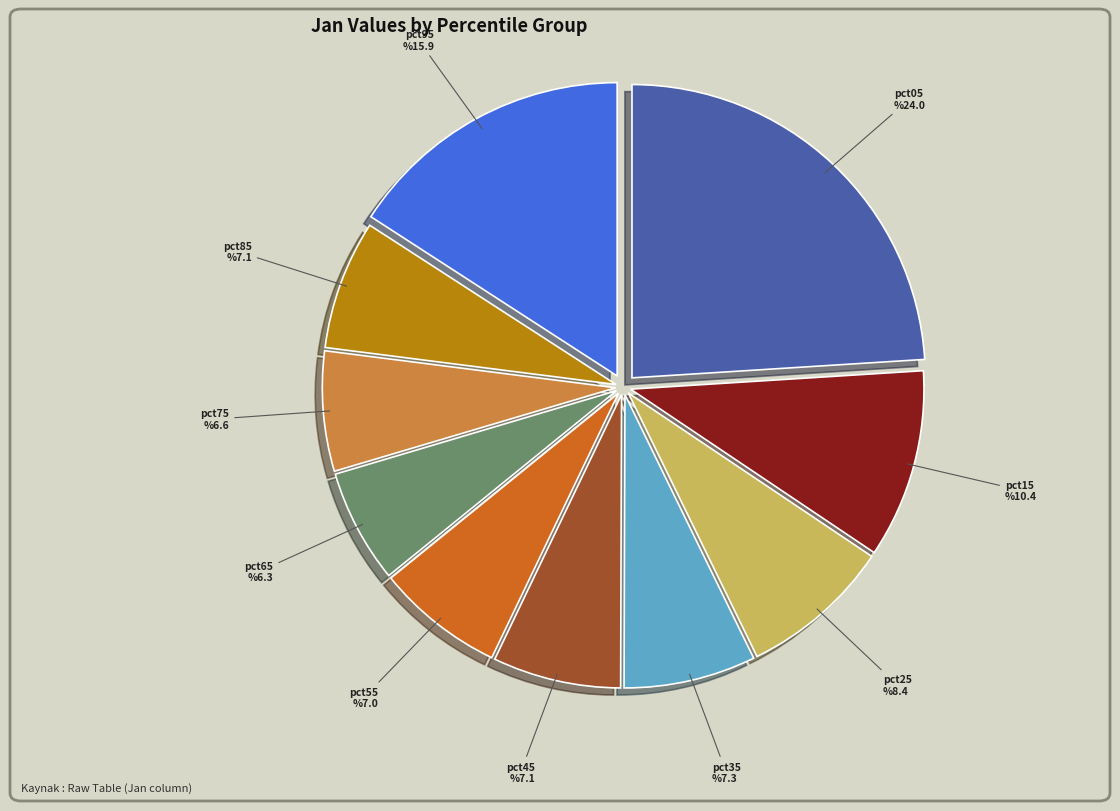

Rank the categories by value from lowest to highest.

pct65, pct75, pct55, pct45, pct85, pct35, pct25, pct15, pct95, pct05